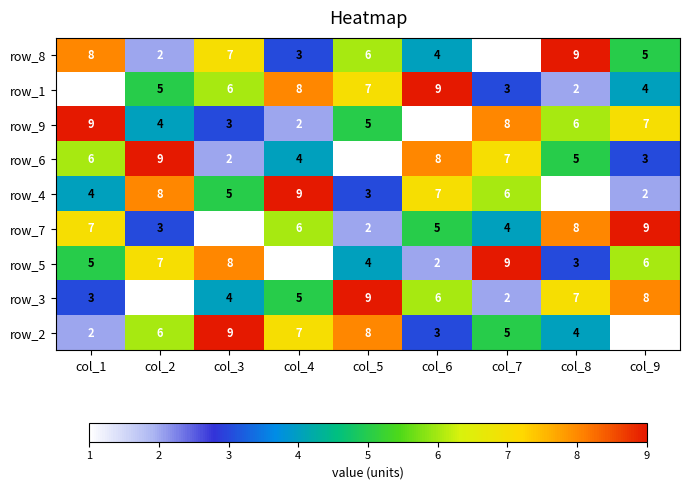

Is it true that row_7 equals 4 at col_7?

True